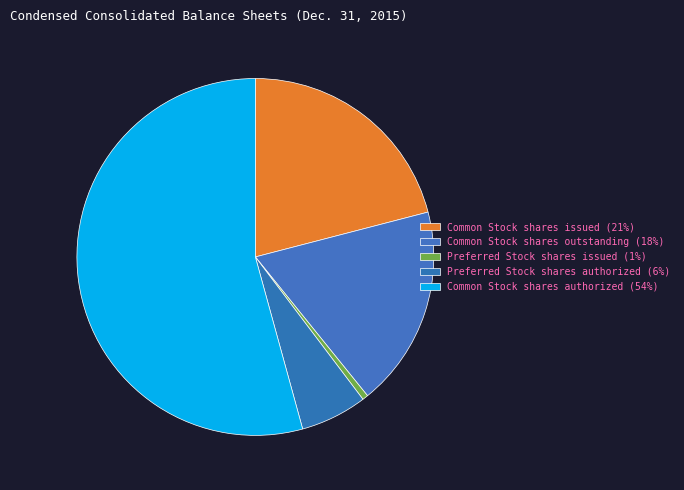

What is the largest slice in the pie chart?

Common Stock shares authorized